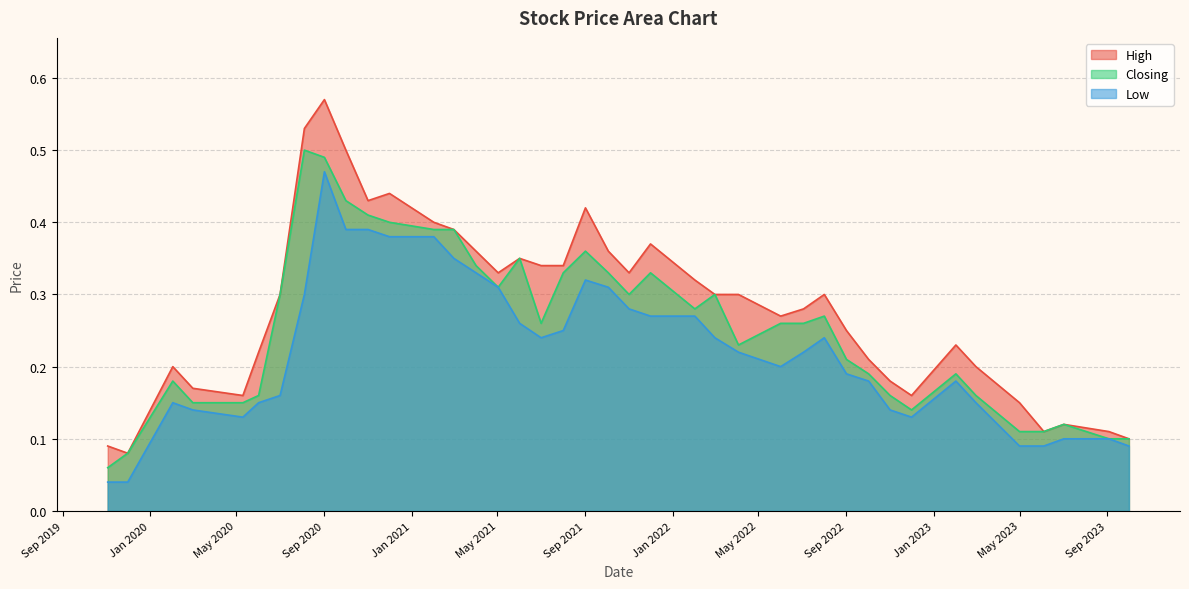

At which label does High reach its peak?

Sep 2020